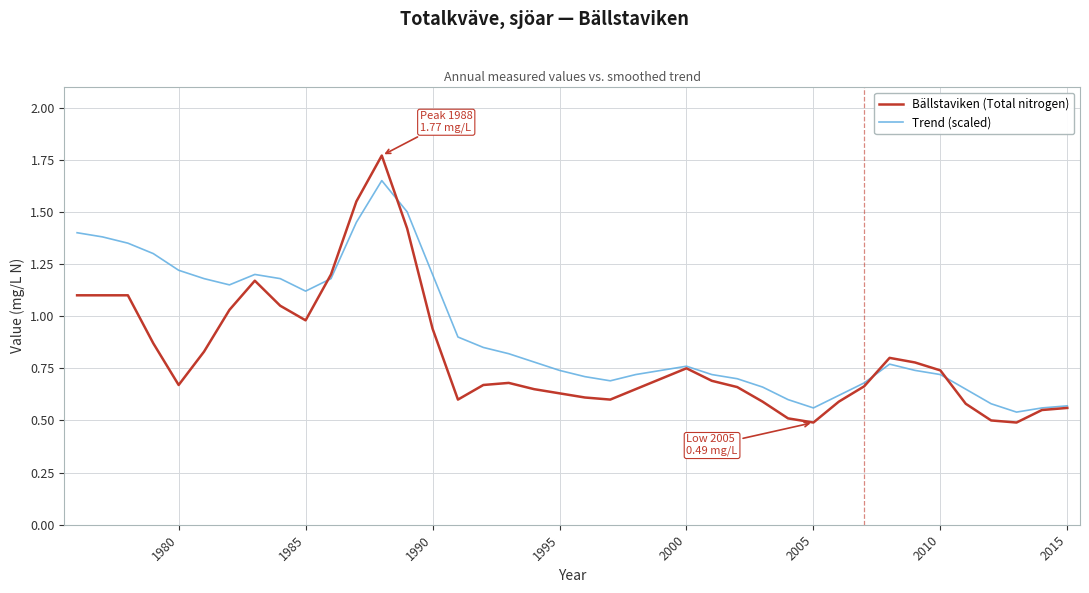

Which series has the largest total across all categories?

Trend (scaled)